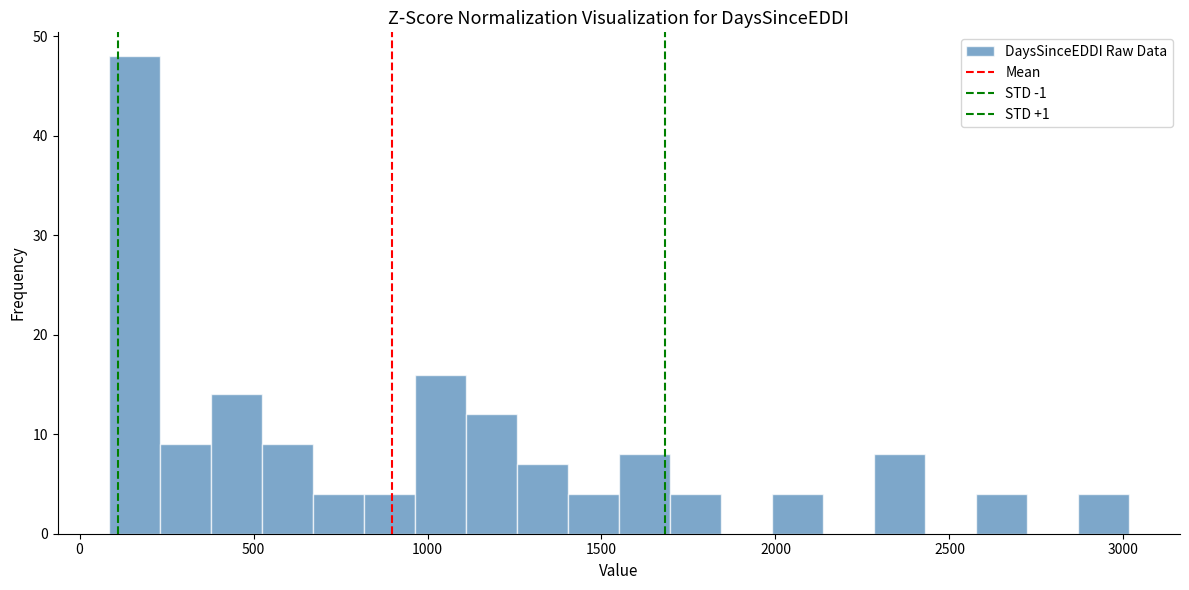

Read against the x-axis, roughly where is the centre of the tallest bar?

150